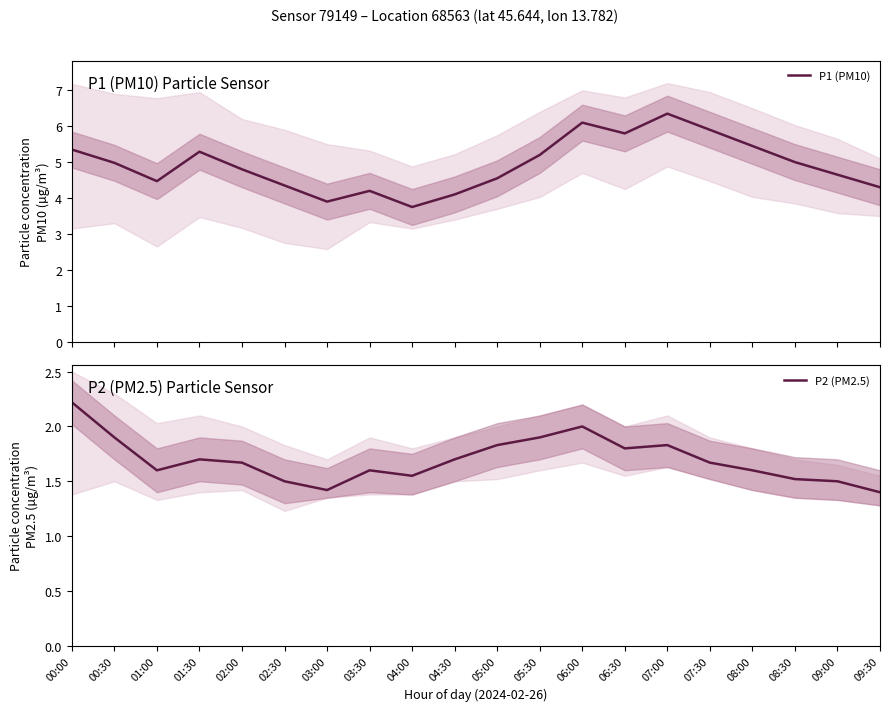

In P1 (PM10), how many points are higher than both neighbors (excluding endpoints)?

4